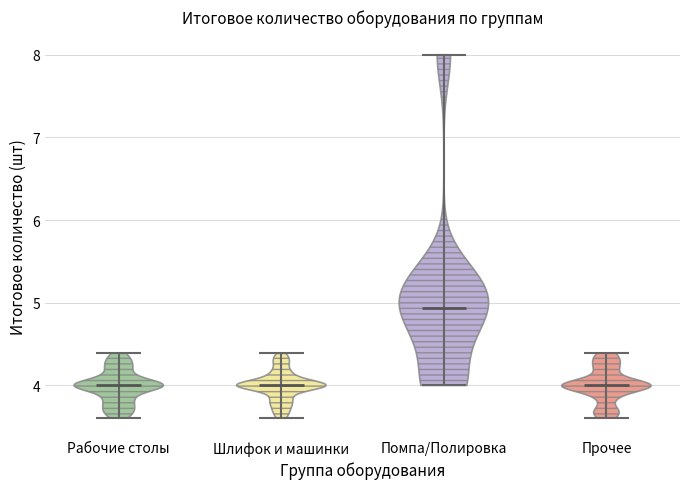

Reading left to right, read every violin against the y-axis: where its median line is, and the lowest and highest points it reaches. The values are not printed on the chart, so give them approximately, as read against the axis.

Рабочие столы: median line 4.0, lowest point 3.6, highest point 4.4
Шлифок и машинки: median line 4.0, lowest point 3.6, highest point 4.4
Помпа/Полировка: median line 4.9, lowest point 4.0, highest point 8.0
Прочее: median line 4.0, lowest point 3.6, highest point 4.4